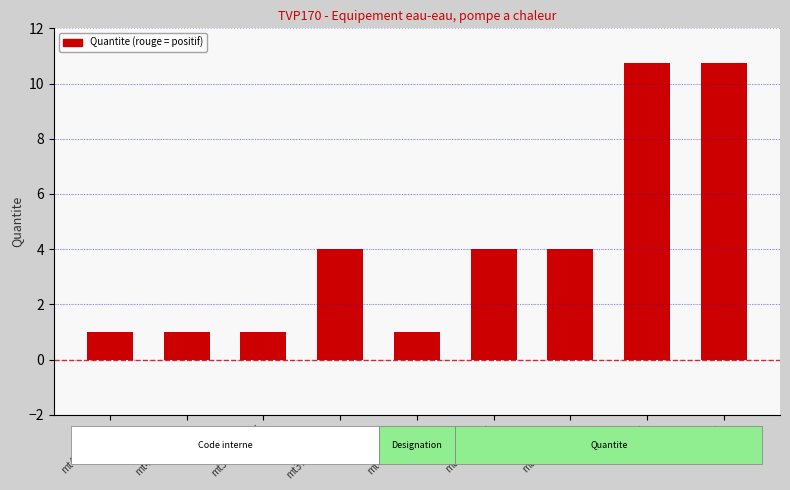

What is the difference between the second highest and second lowest values?

9.8